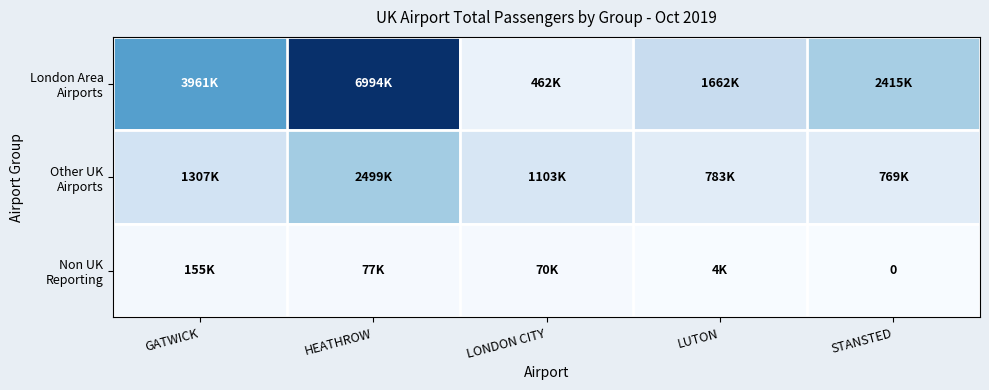

What is the sum of all Other UK Airports values?

6464061